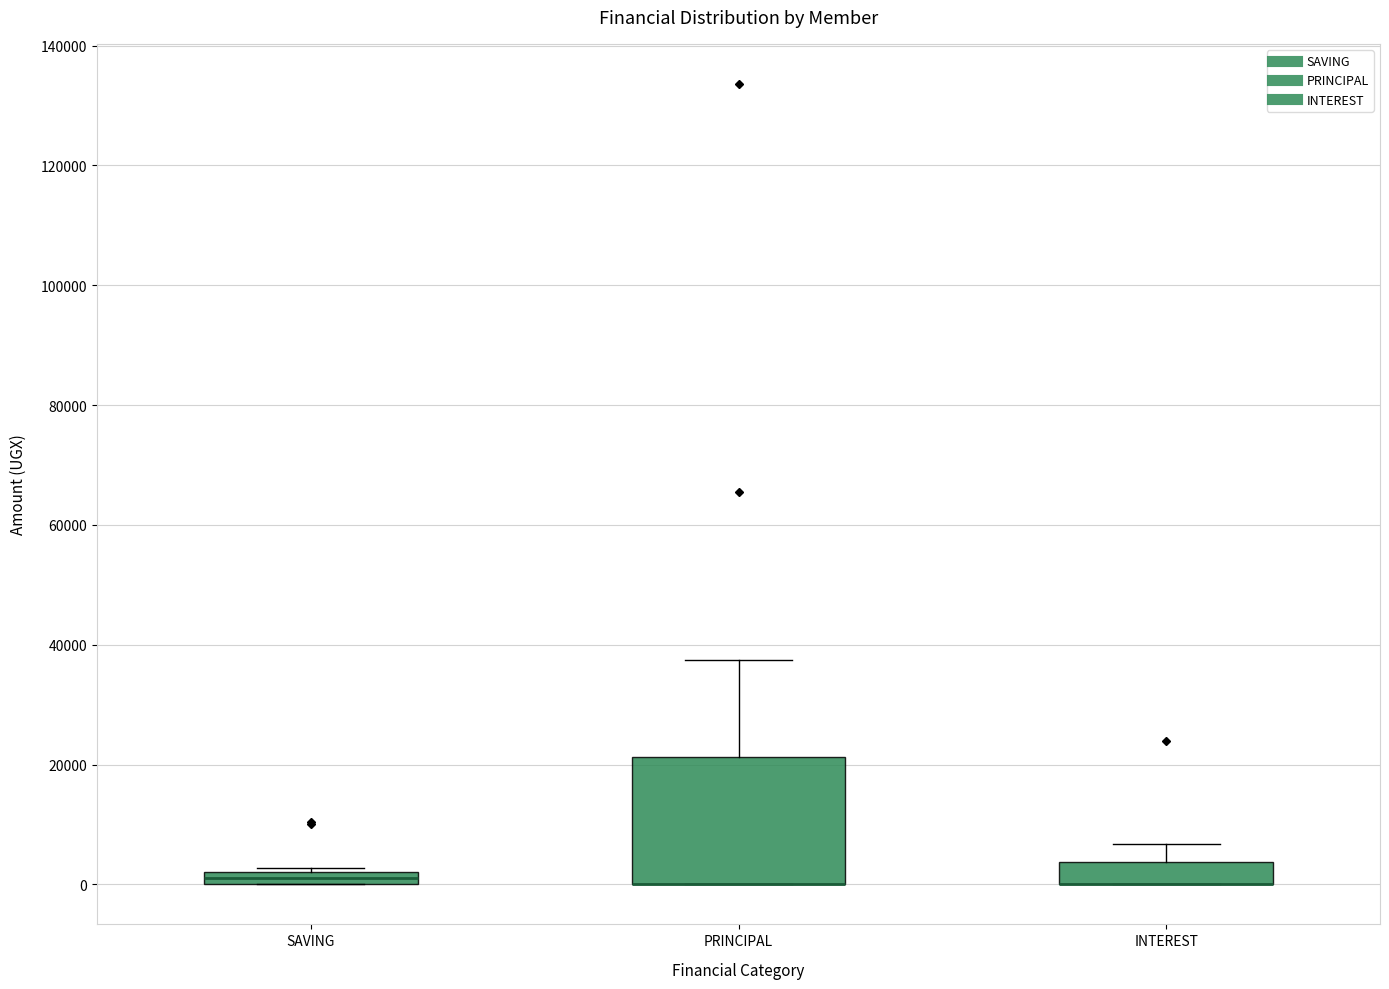

Where does the upper whisker of the box for PRINCIPAL end on the y-axis? The values are not printed on the chart, so give them approximately, as read against the axis.

38000